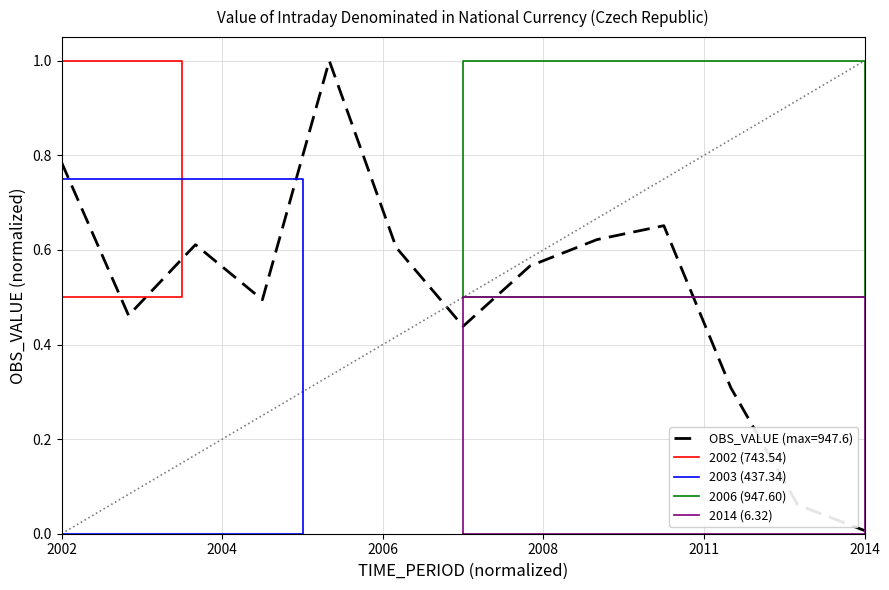

True or false: 2006 (947.60) has a value of 0.2 at 2002.

False